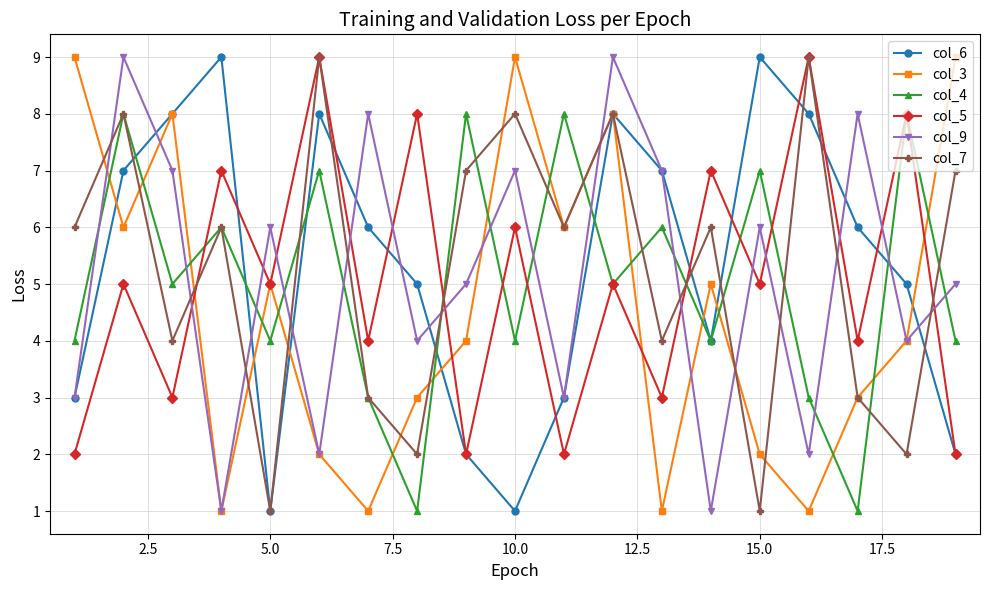

What is the maximum value shown in the chart?

9